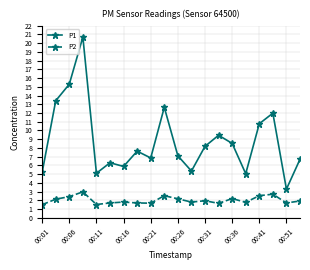

What is the difference between the maximum and minimum values in the P1 series?

17.4